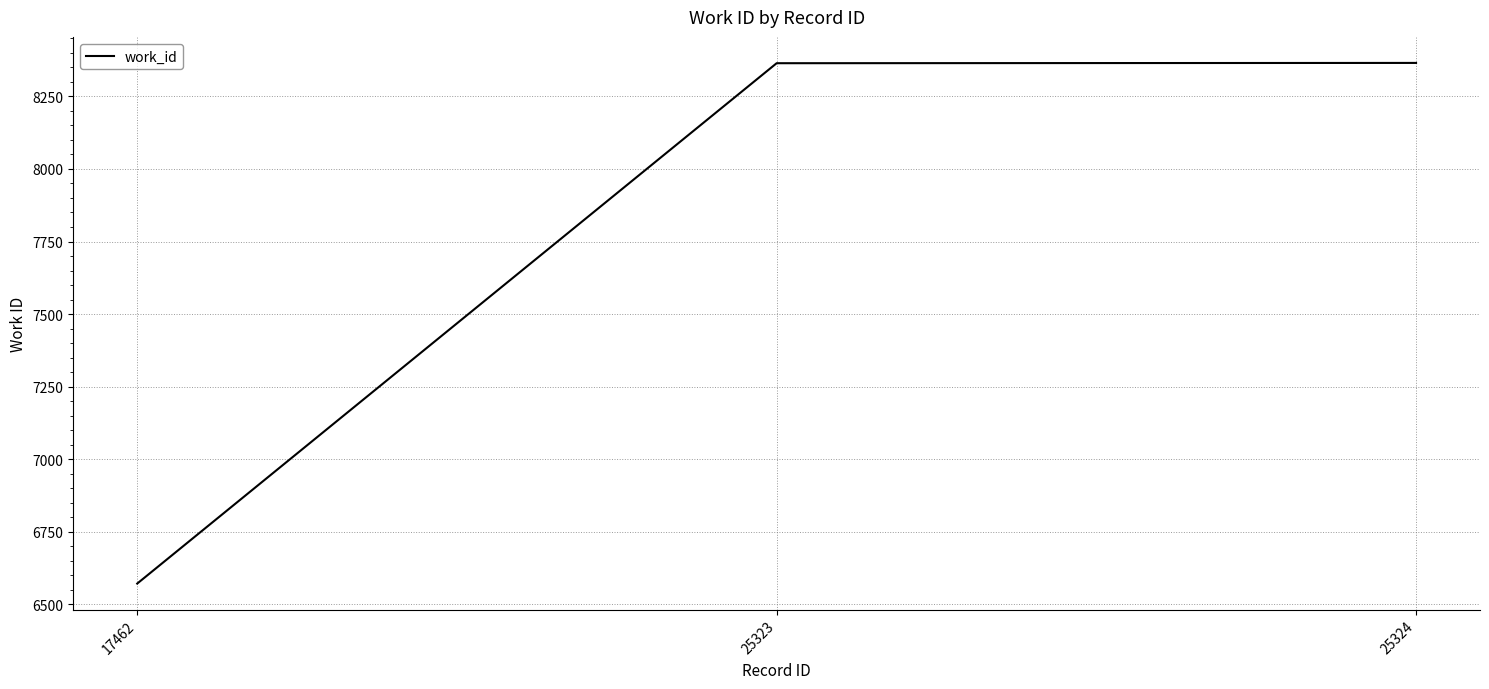

Is this an area chart (filled region under the line)?

No